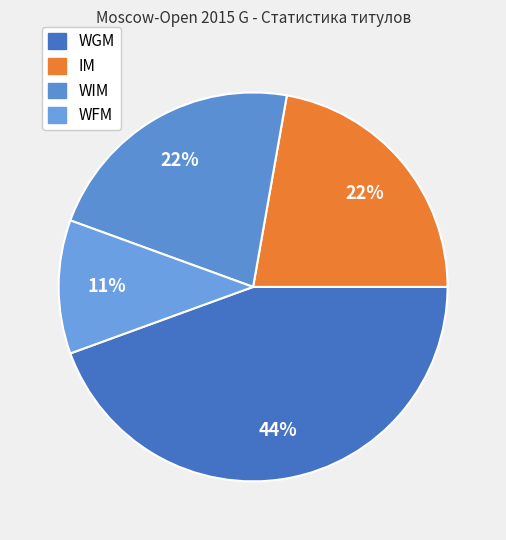

What percentage is the WIM slice, to the nearest percent?

22%